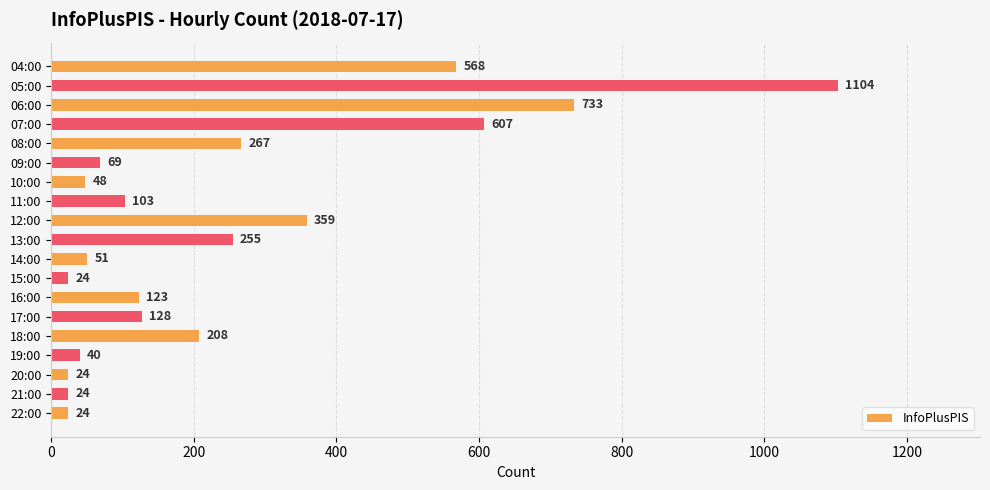

What is the minimum value shown in the chart?

24